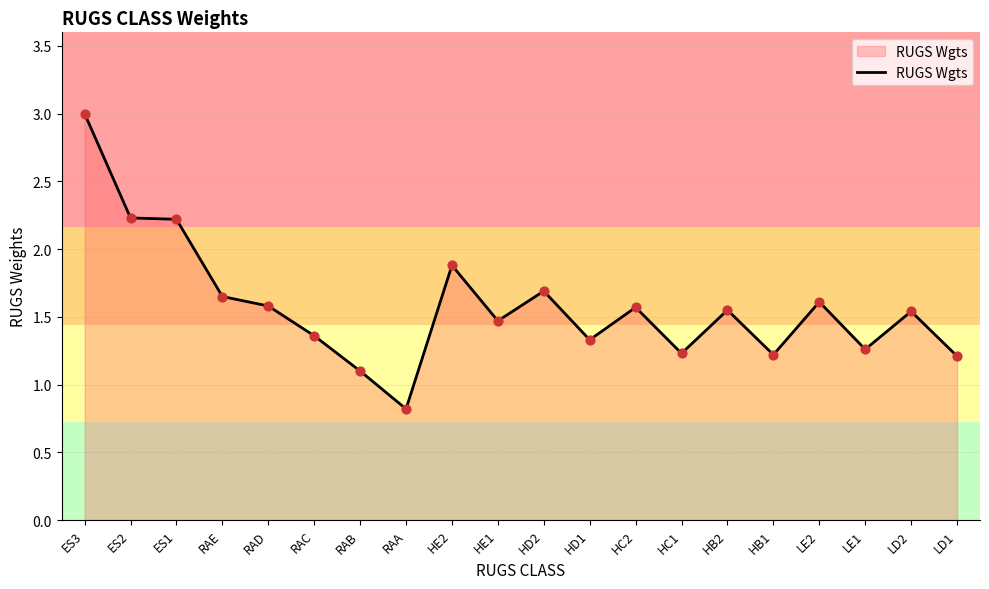

What is the change in value from ES3 to RAB?

-1.9